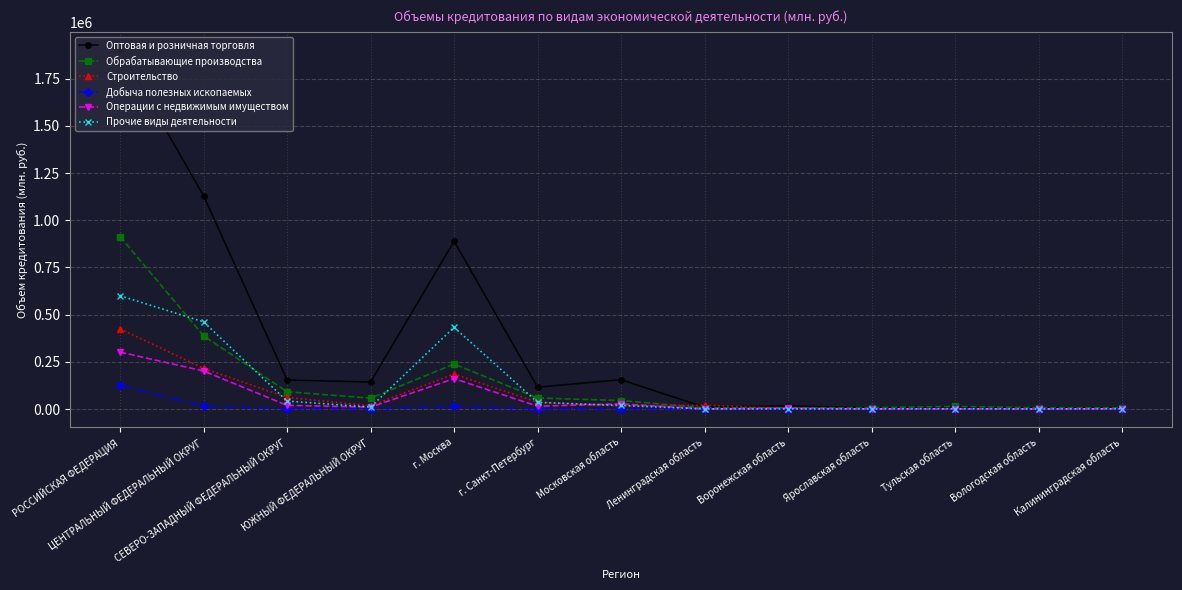

Is the value of Строительство at Тульская область greater than the value of Оптовая и розничная торговля at ЦЕНТРАЛЬНЫЙ ФЕДЕРАЛЬНЫЙ ОКРУГ?

No